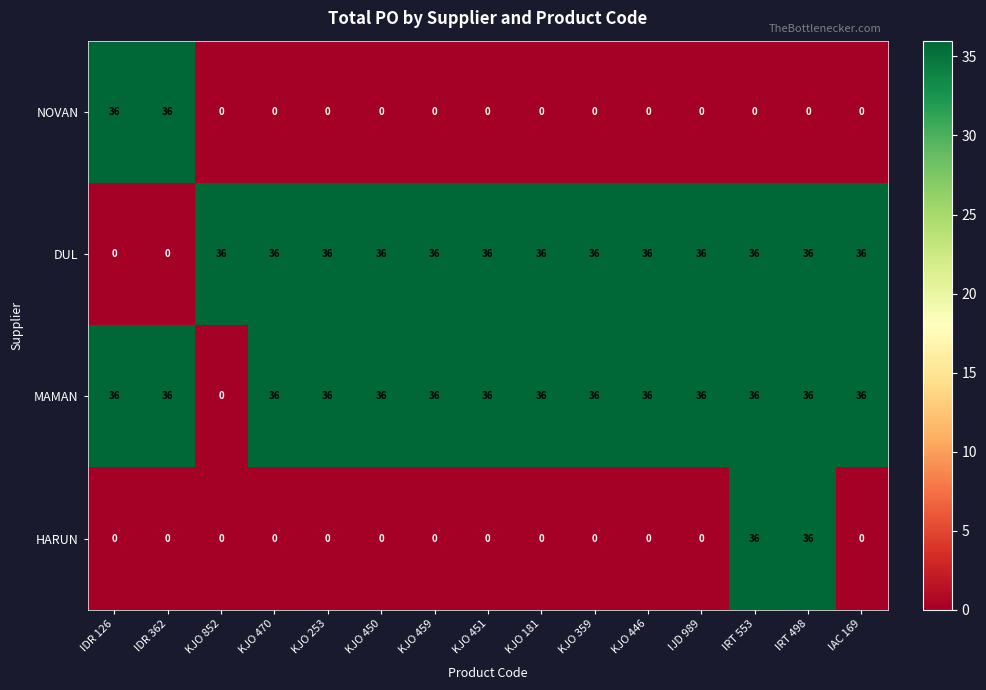

What is the total value across all series at IJD 989?

72